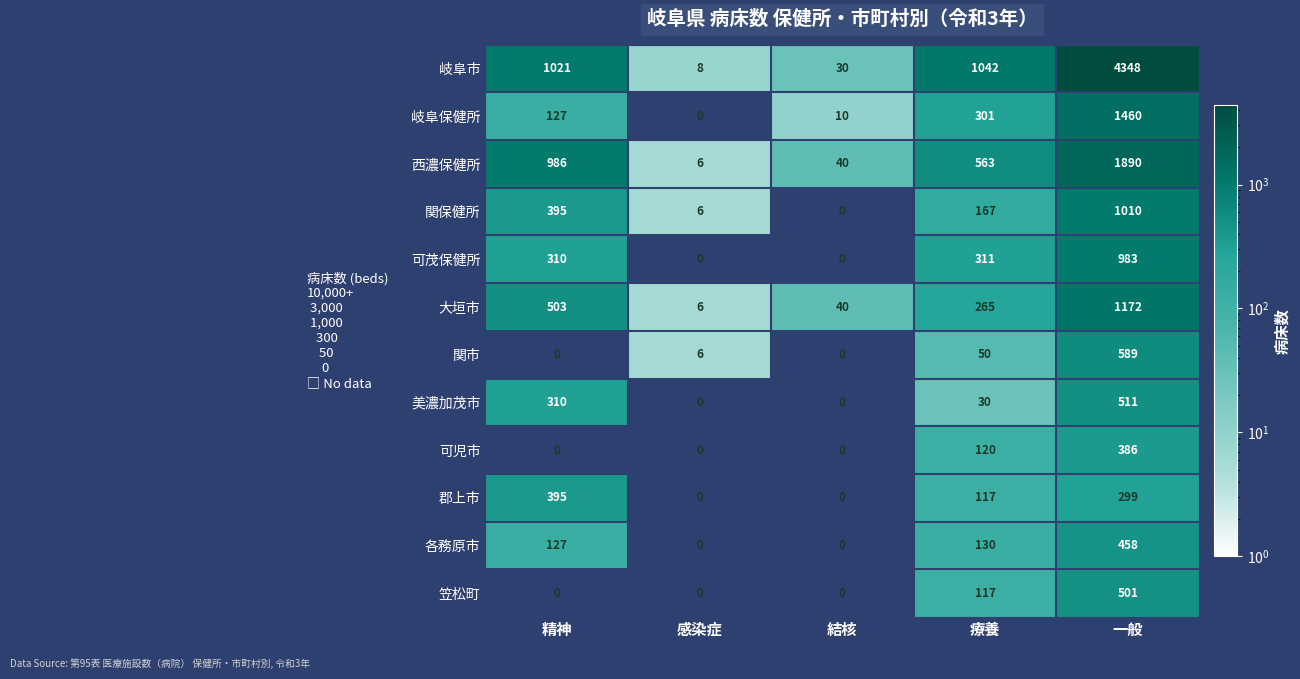

What is the difference between the 美濃加茂市 values at 結核 and 一般?

511